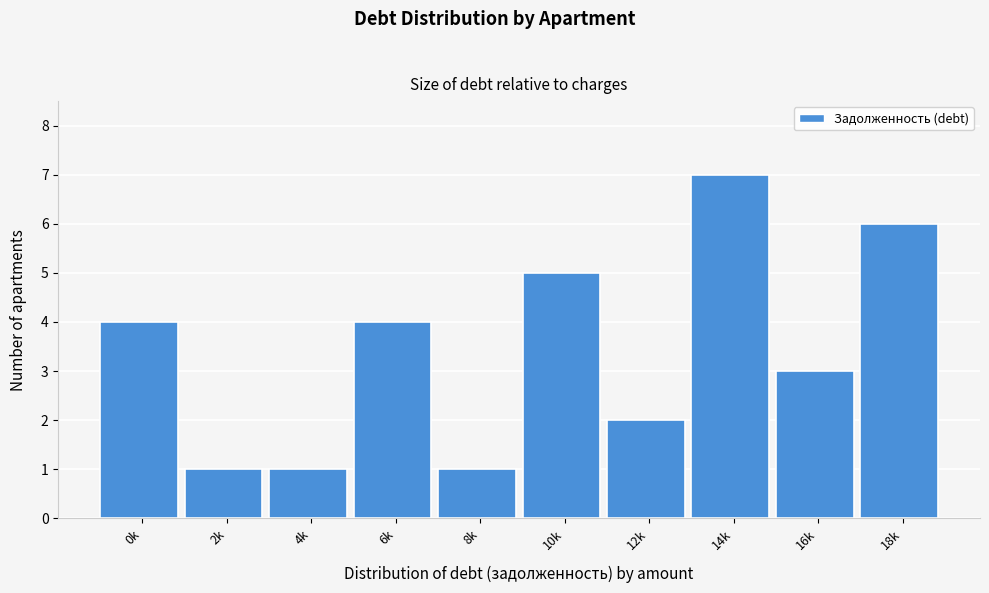

Reading right to left, transcribe all the data shown in this chart.

18k=6	16k=3	14k=7	12k=2	10k=5	8k=1	6k=4	4k=1	2k=1	0k=4